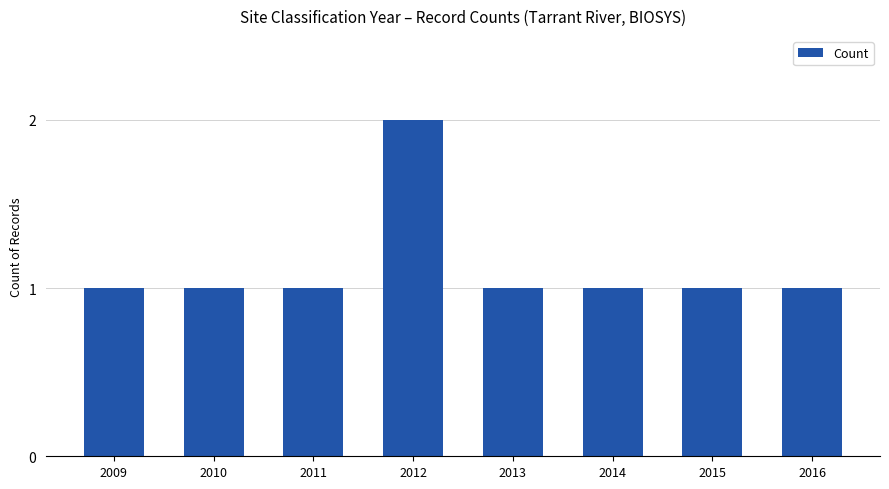

The value at 2010 is 2. True or false?

False